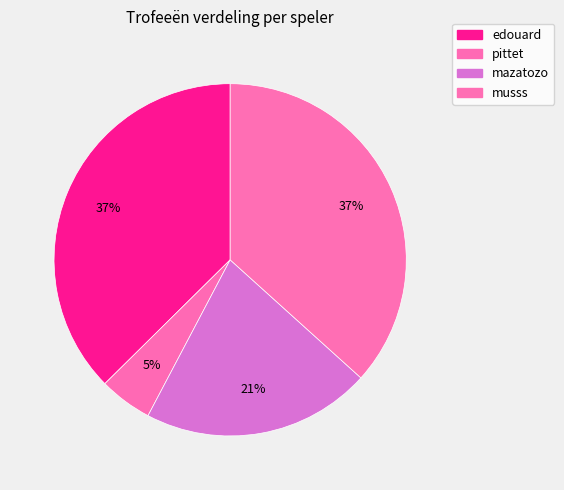

Is the sum of musss and edouard greater than half?

Yes